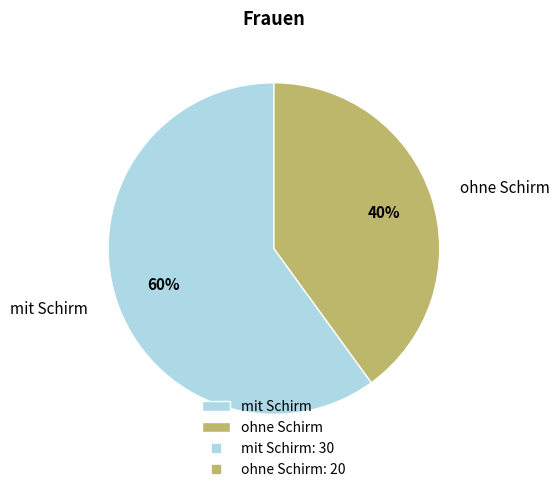

Rank the categories by value from lowest to highest.

ohne Schirm, mit Schirm